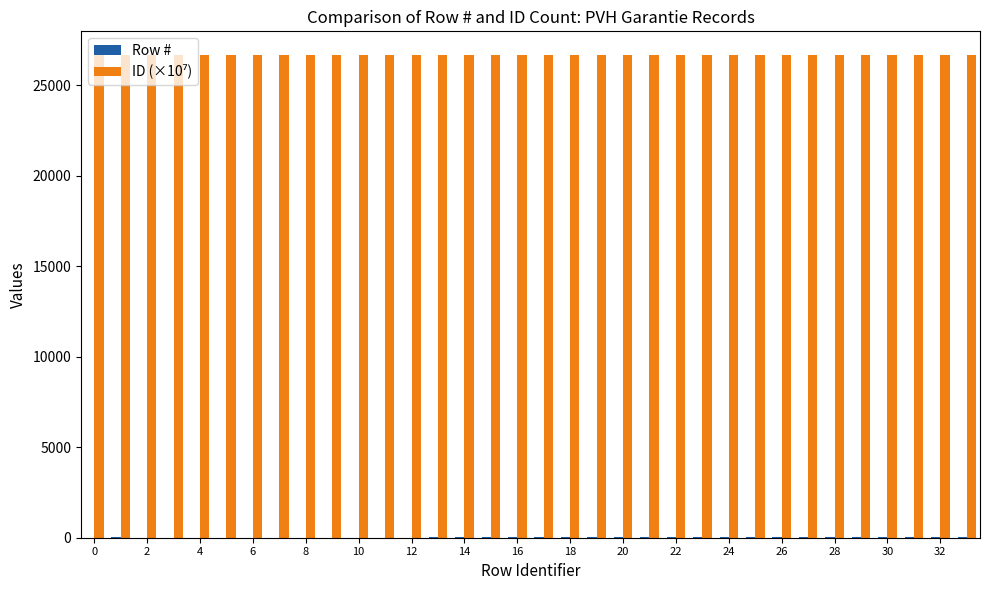

How many distinct data groups are displayed?

2